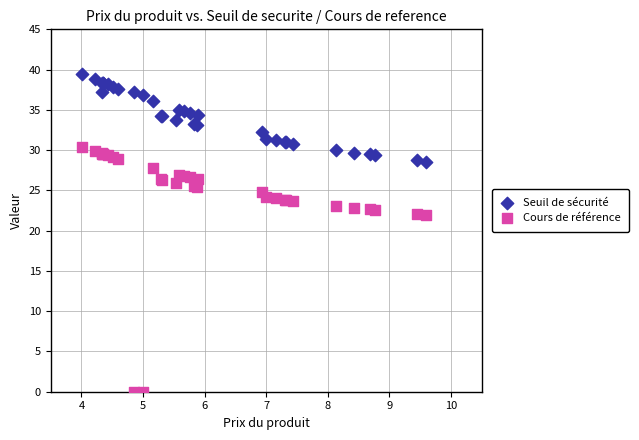

Which series contains the highest Y value?

Seuil de sécurité